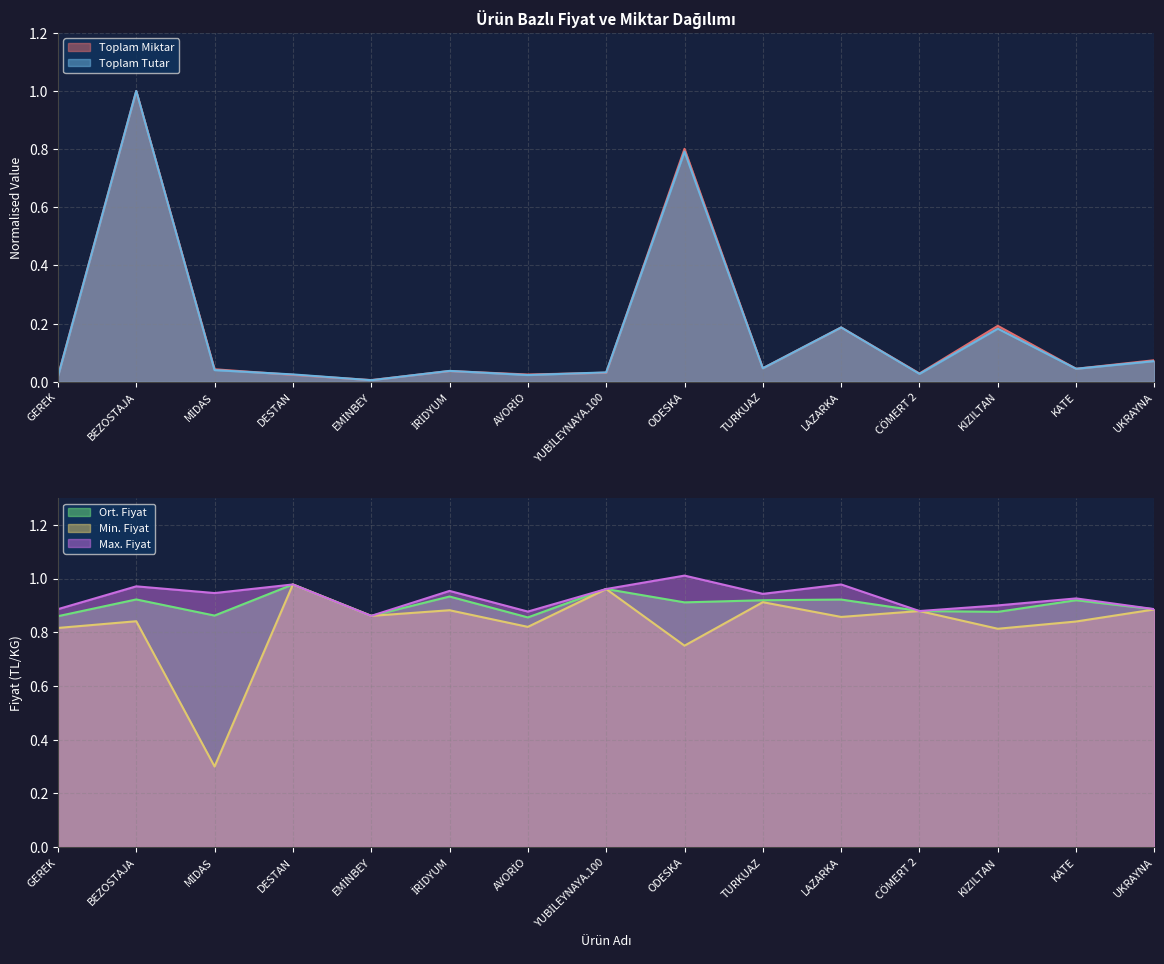

At which category is the sum across all series the highest?

BEZOSTAJA